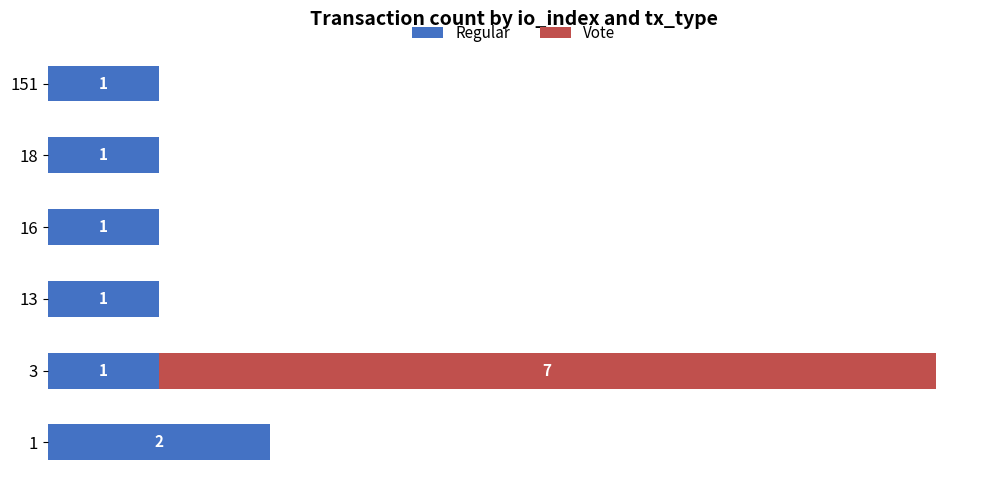

What are all the series names shown in the legend?

Regular, Vote